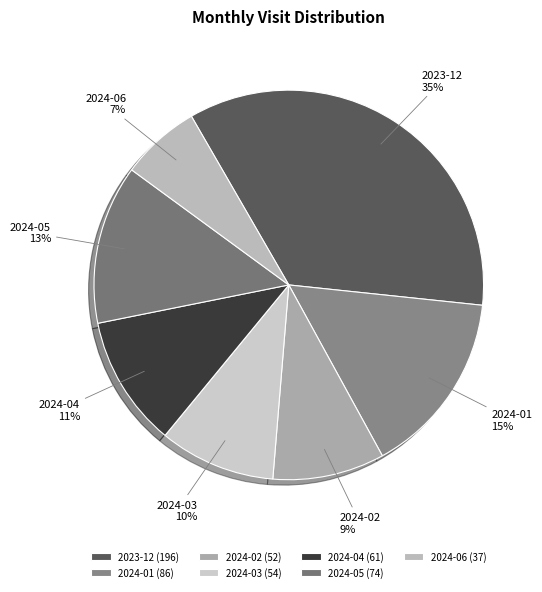

Approximately how many times larger is the value at 2024-01 compared to 2024-02?

1.7